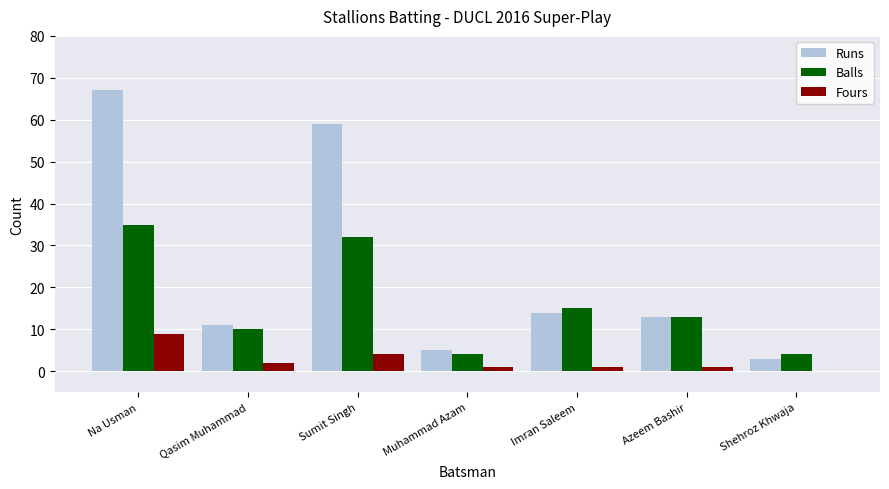

Which series changed the most between Sumit Singh and Muhammad Azam?

Runs